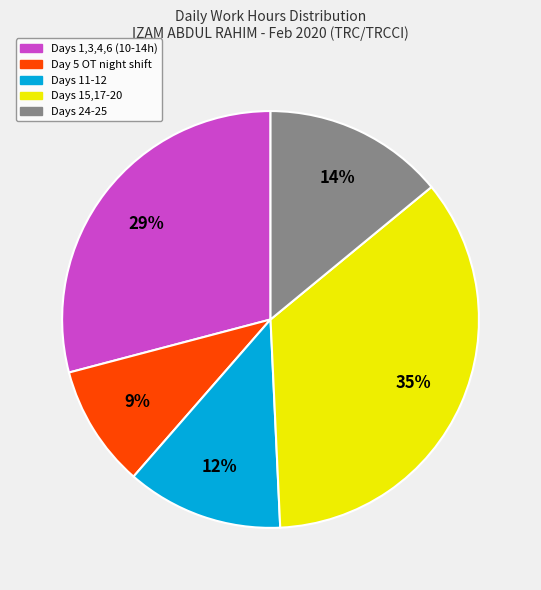

Count the number of slices in the pie.

5